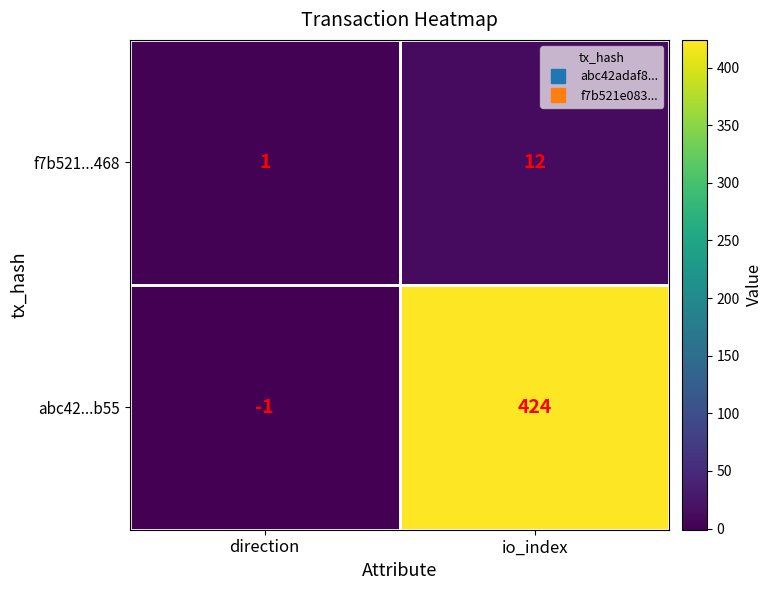

What is the difference between the f7b521...468 values at direction and io_index?

11